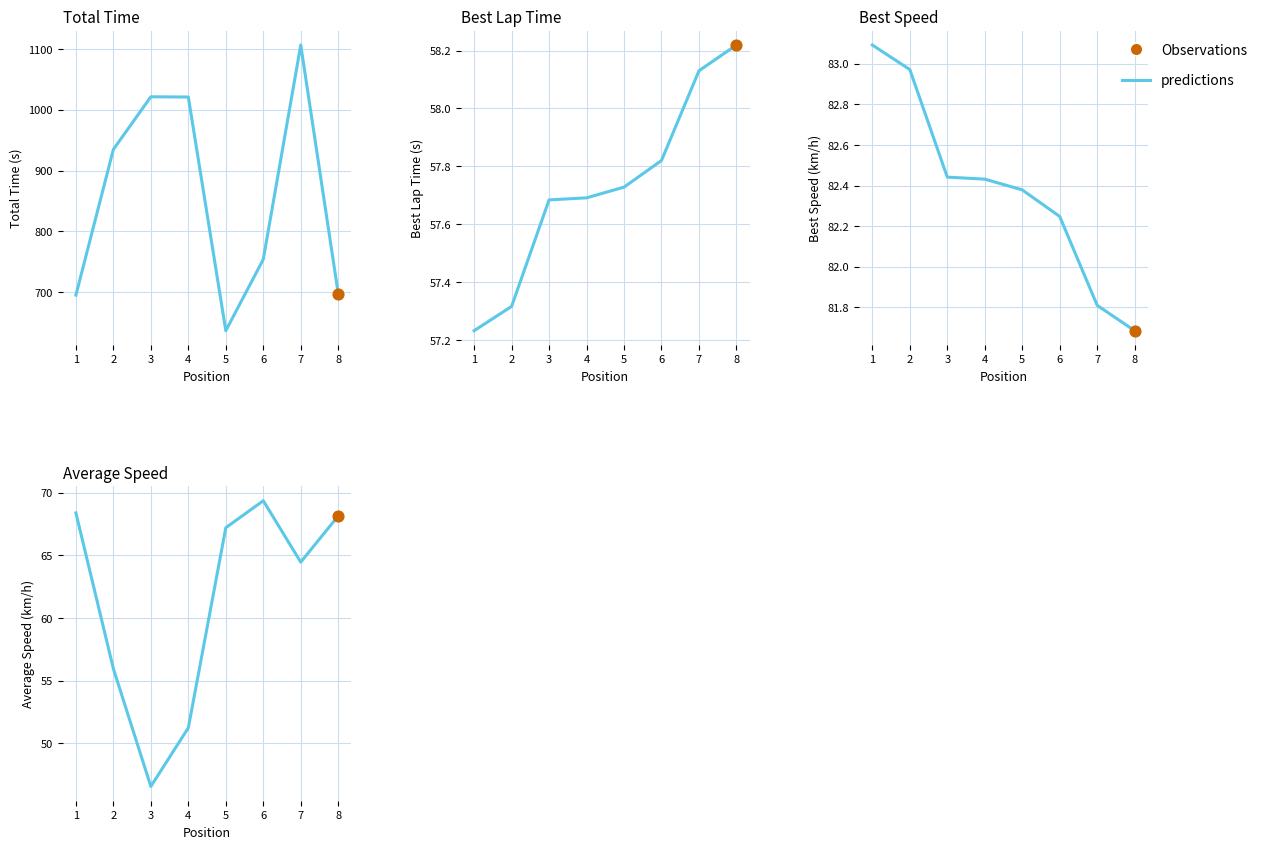

Which series has the largest total across all categories?

Total Time